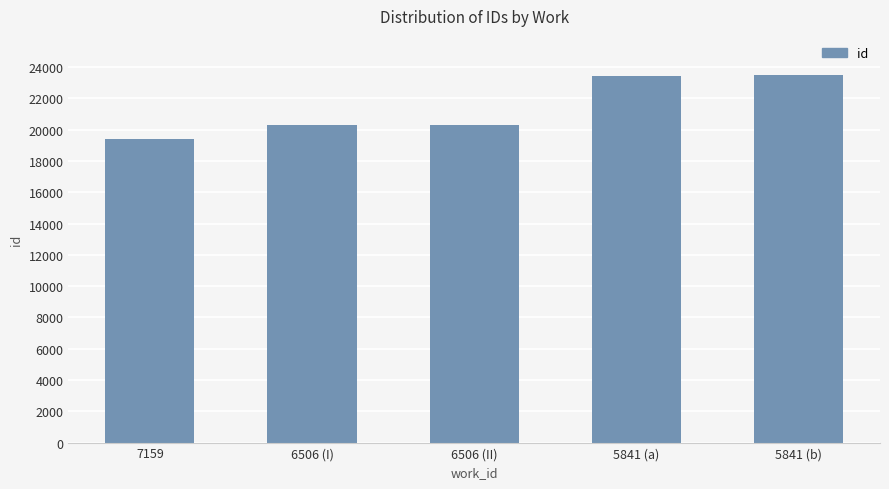

Where is the data nearest to the value 21461?

6506 (II)